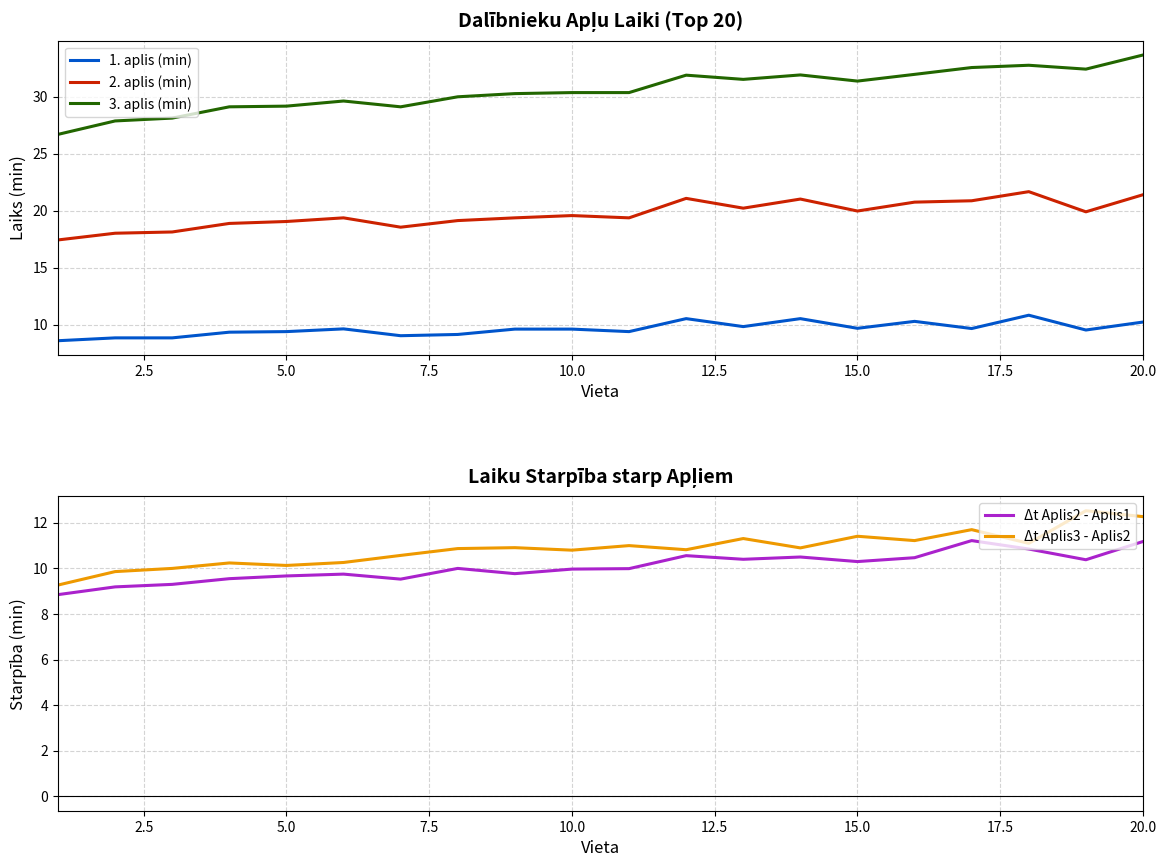

True or false: 3. aplis (min) has more than 1 interior local peaks.

True